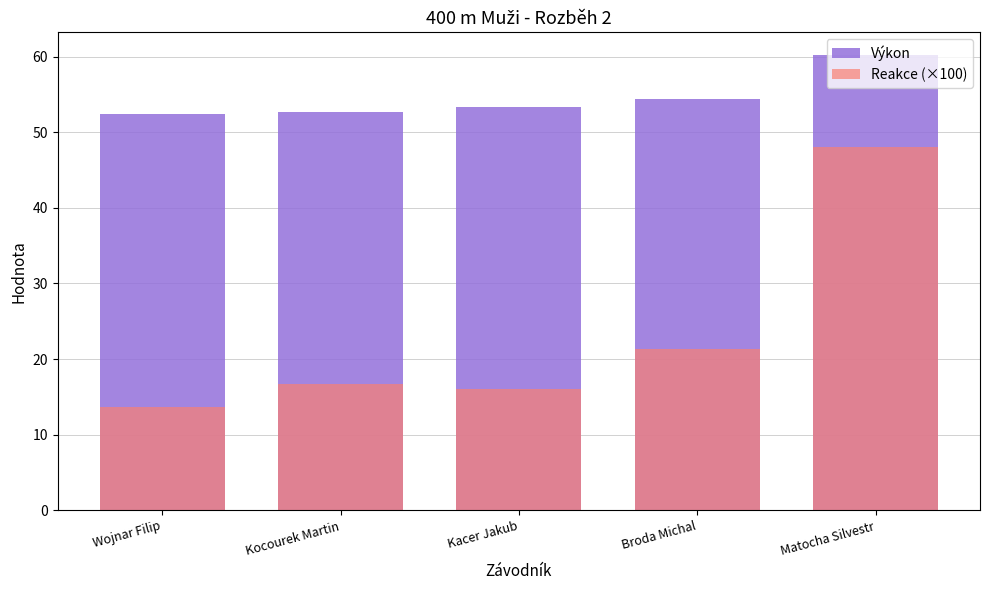

Which has a higher value, Wojnar Filip or Broda Michal?

Broda Michal